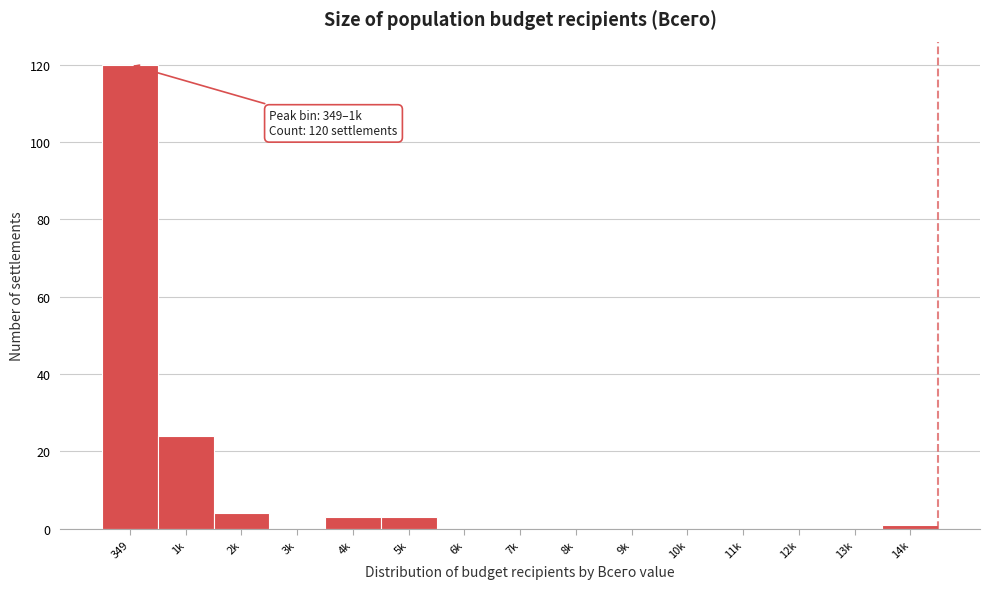

Reading right to left, list all the values displayed in this chart.

14k=1	13k=0	12k=0	11k=0	10k=0	9k=0	8k=0	7k=0	6k=0	5k=3	4k=3	3k=0	2k=4	1k=24	349=120